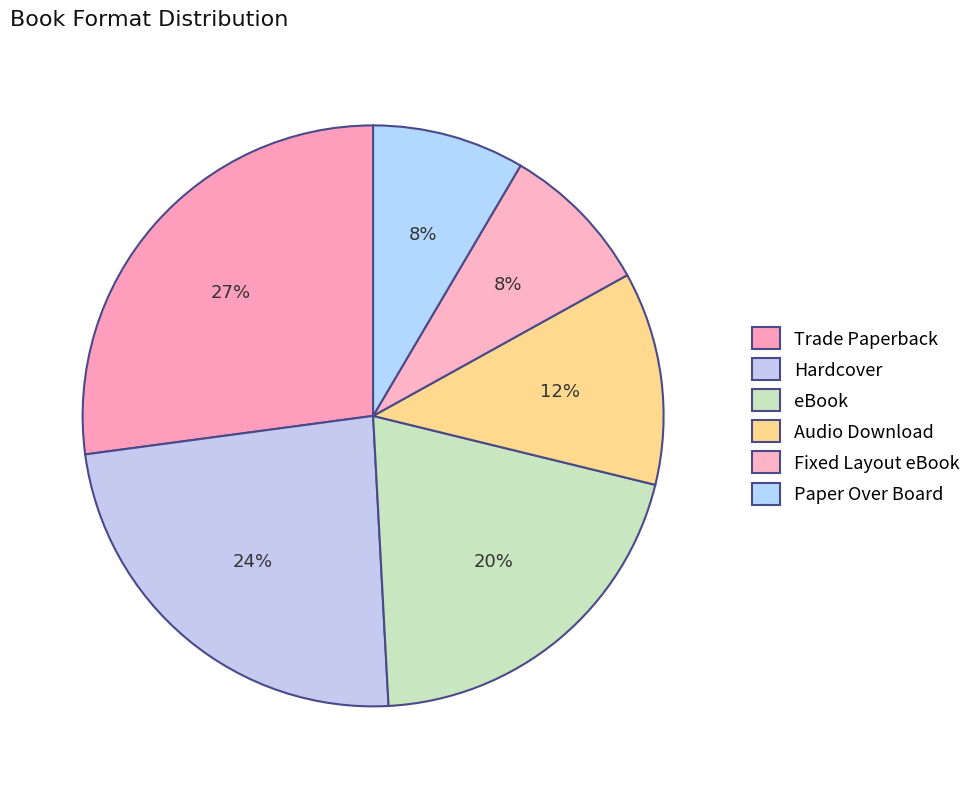

How many slices are in this pie chart?

6